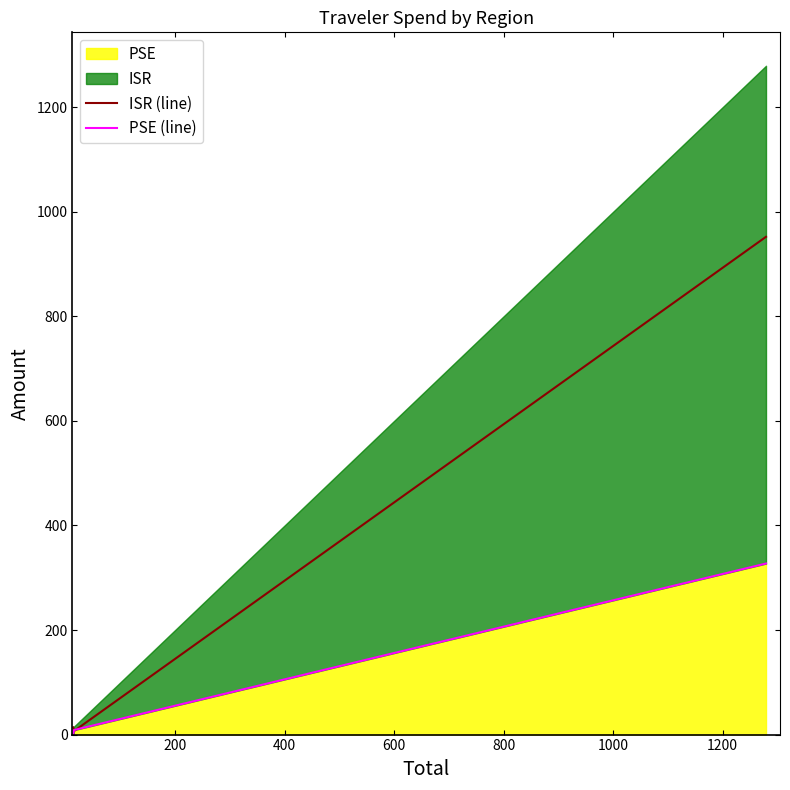

How many values in the PSE (line) series exceed 8?

2